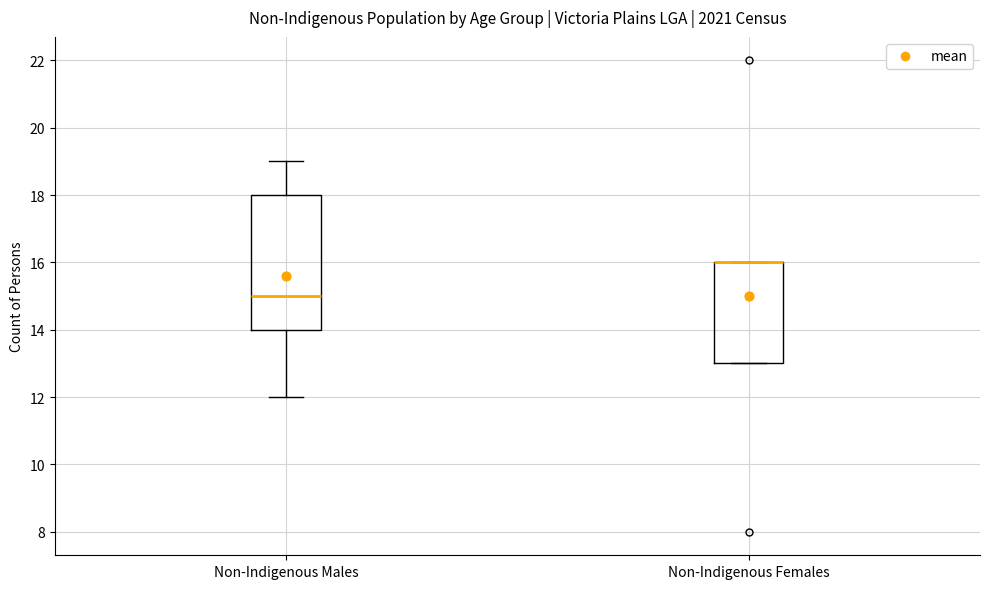

Comparing the boxes themselves (not the whiskers), which one is the tallest?

Non-Indigenous Males